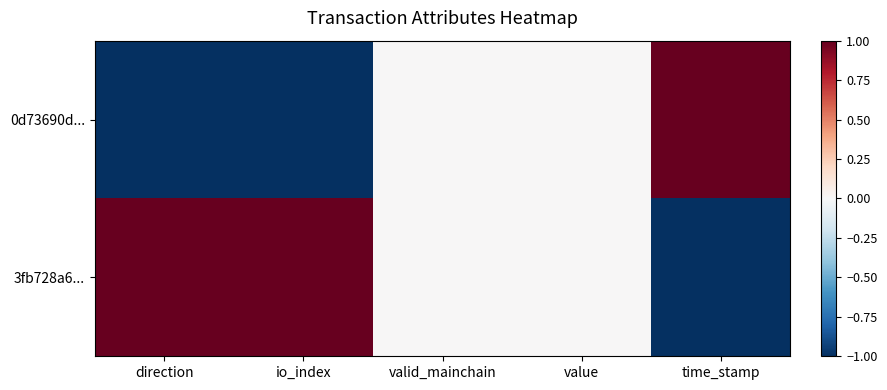

How many distinct data groups are displayed?

2